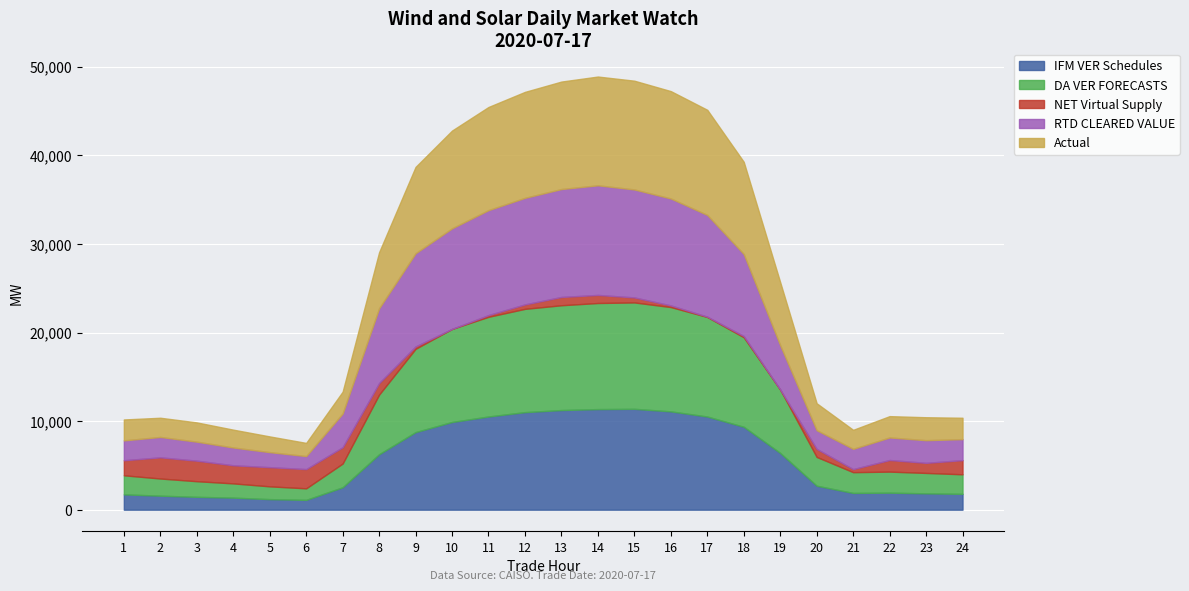

What is the total value across all series at 20?

12014.4